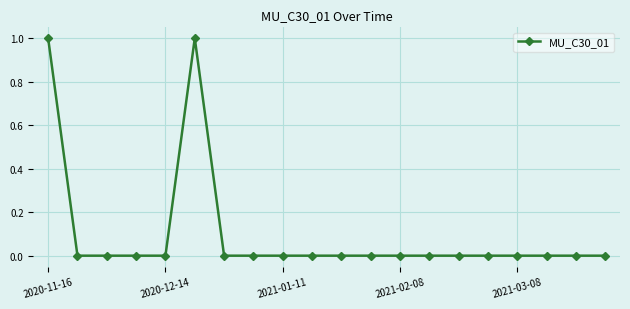

What is the difference between the maximum and minimum values?

1